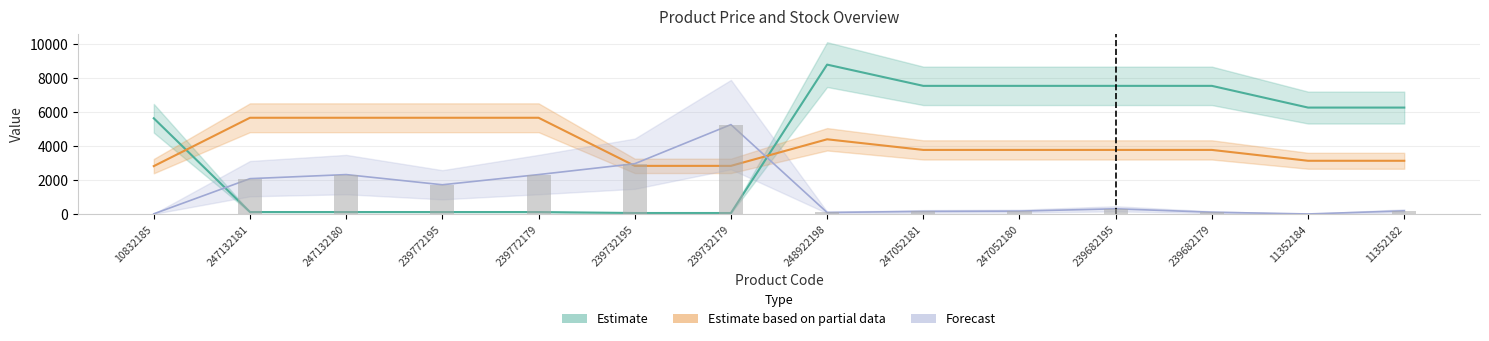

Reading left to right, list all the values displayed in this chart.

Ціна: 10832185=5636.0	247132181=113.3	247132180=113.3	239772195=113.3	239772179=113.3	239732195=56.7	239732179=56.7	248922198=8797.6	247052181=7545.9	247052180=7545.9	239682195=7545.9	239682179=7545.9	11352184=6266.7	11352182=6266.7
Доп. ціна: 10832185=2818.0	247132181=5667.0	247132180=5667.0	239772195=5667.0	239772179=5667.0	239732195=2833.5	239732179=2833.5	248922198=4398.8	247052181=3772.9	247052180=3772.9	239682195=3772.9	239682179=3772.9	11352184=3133.3	11352182=3133.3
Залишок: 10832185=8.0	247132181=2080.0	247132180=2320.0	239772195=1720.0	239772179=2320.0	239732195=2960.0	239732179=5264.0	248922198=88.0	247052181=152.0	247052180=168.0	239682195=304.0	239682179=104.0	11352184=0.0	11352182=184.0